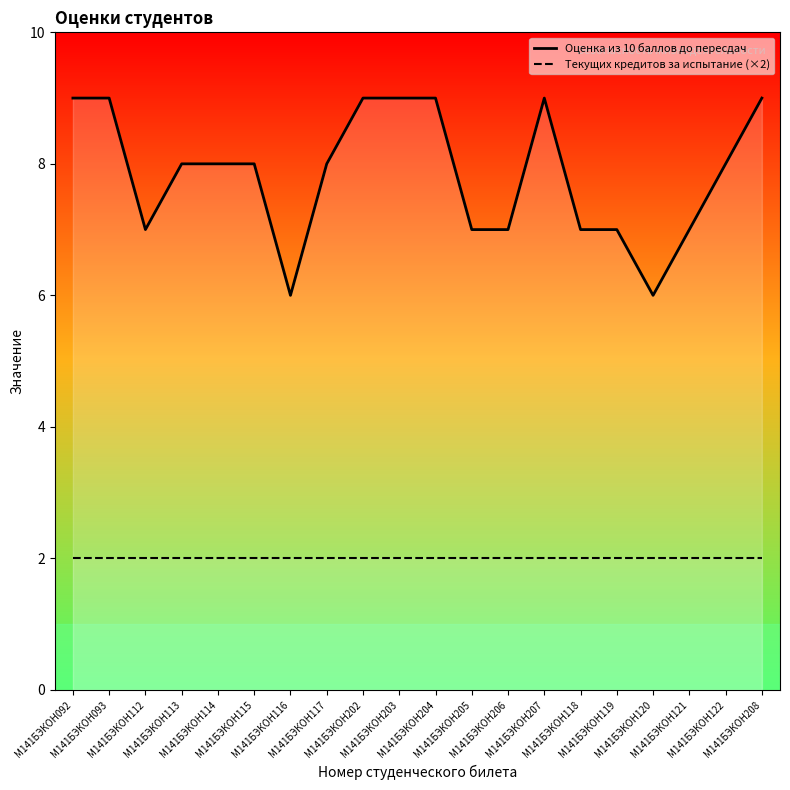

At which category is the sum across all series the highest?

М141БЭКОН092